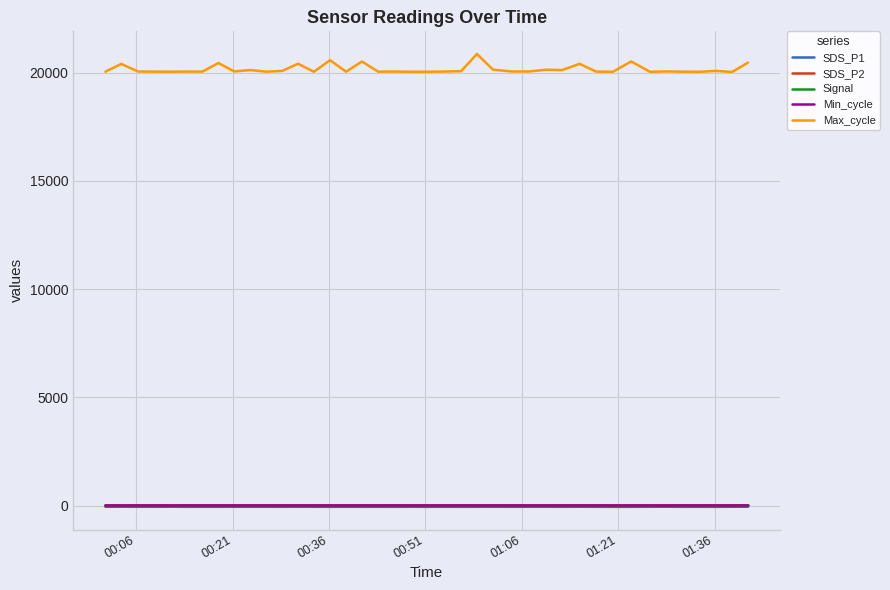

How many lines are shown in the chart?

5